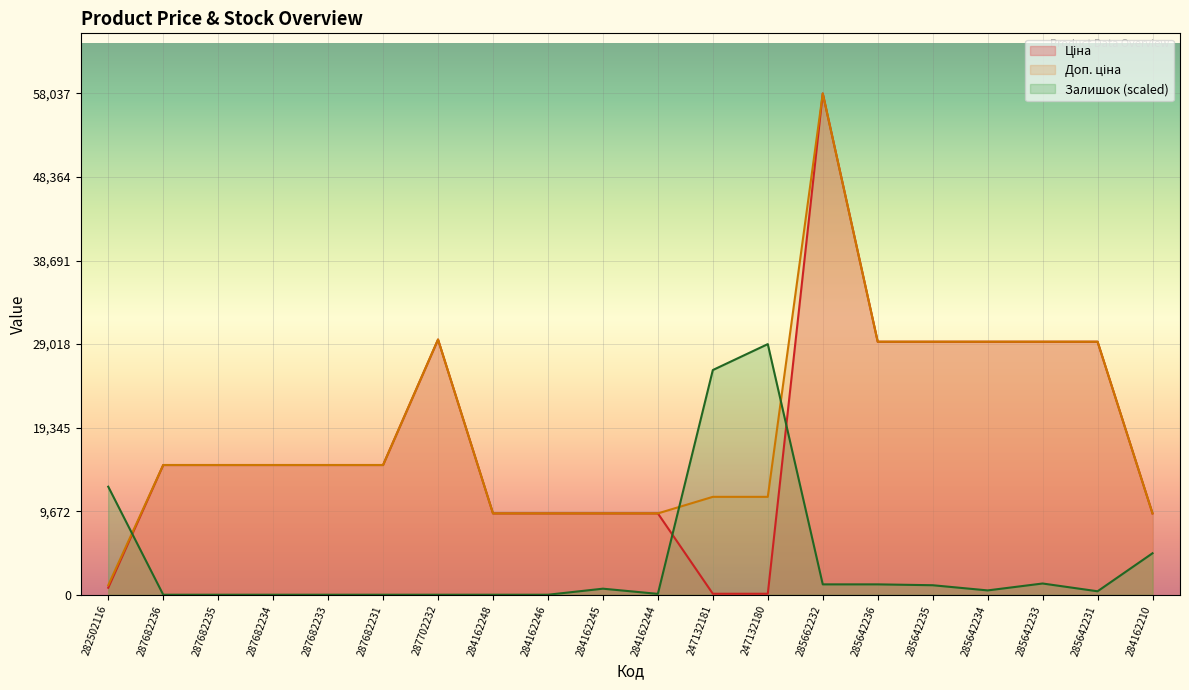

True or false: Залишок has a value of 0.0 at 287682231.

True